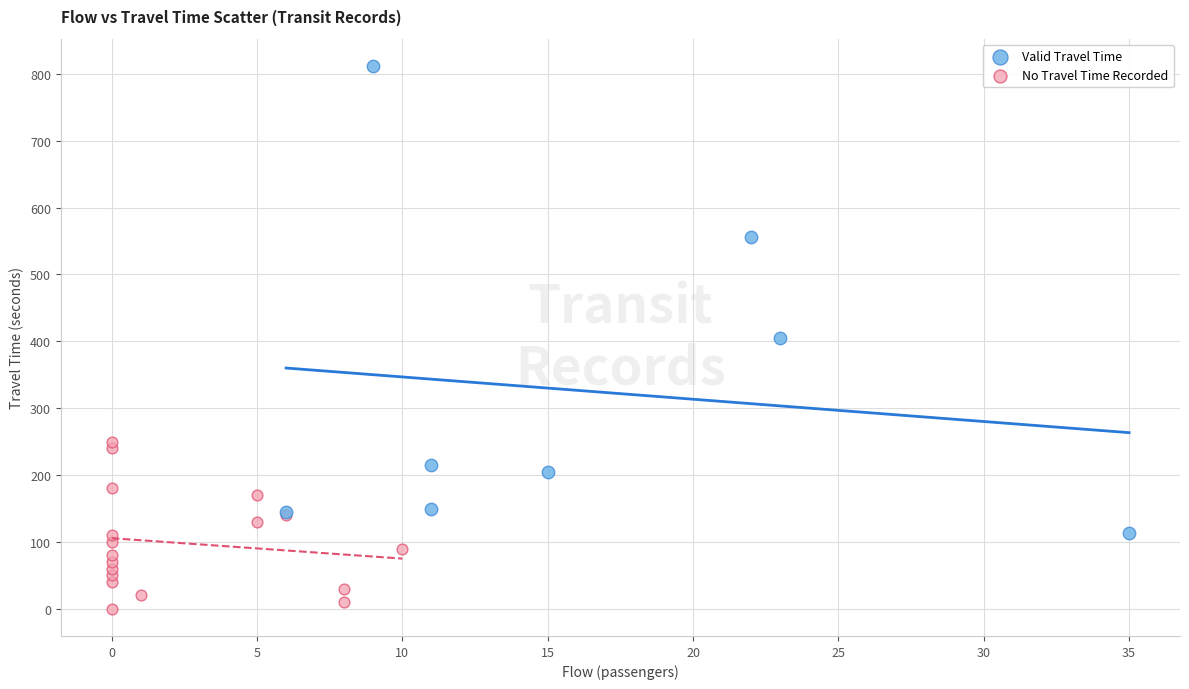

Which series reaches the minimum Y coordinate?

No Travel Time Recorded